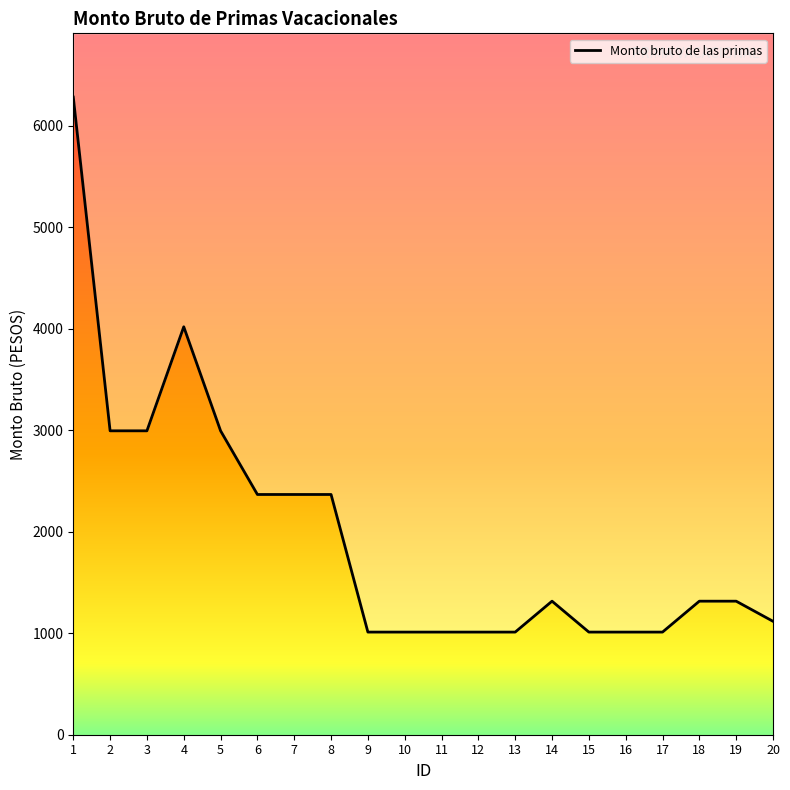

How many lines are shown in the chart?

1